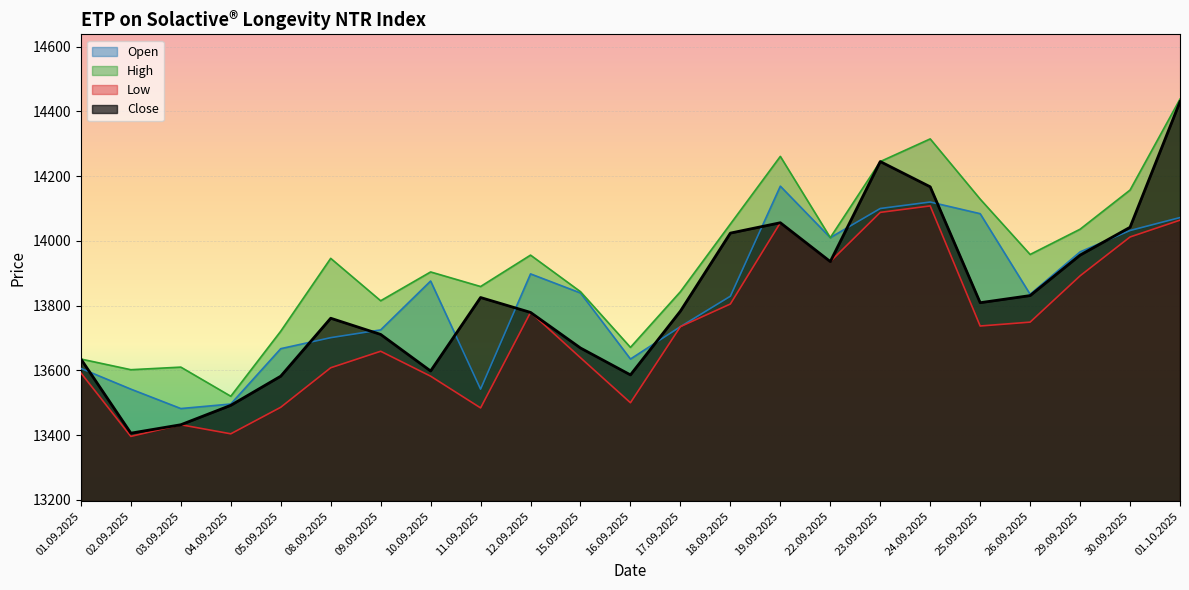

The value of Open at 12.09.2025 is 18170. True or false?

False